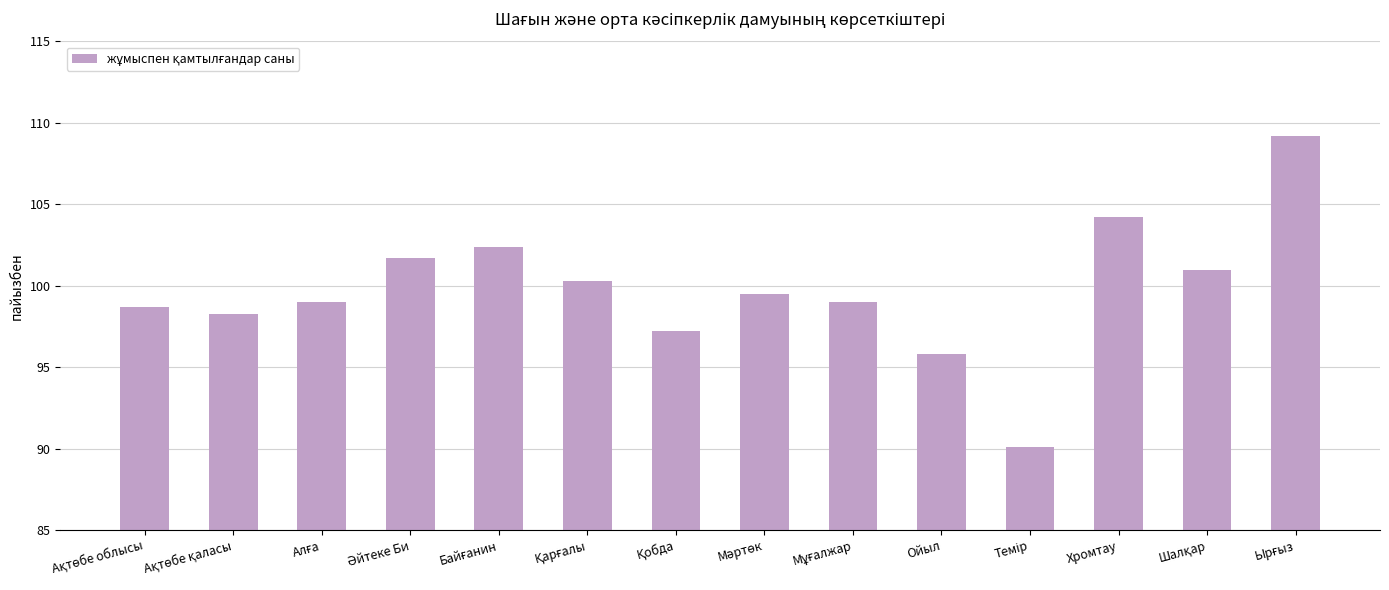

What is the value of the 14th bar from the left?

109.2